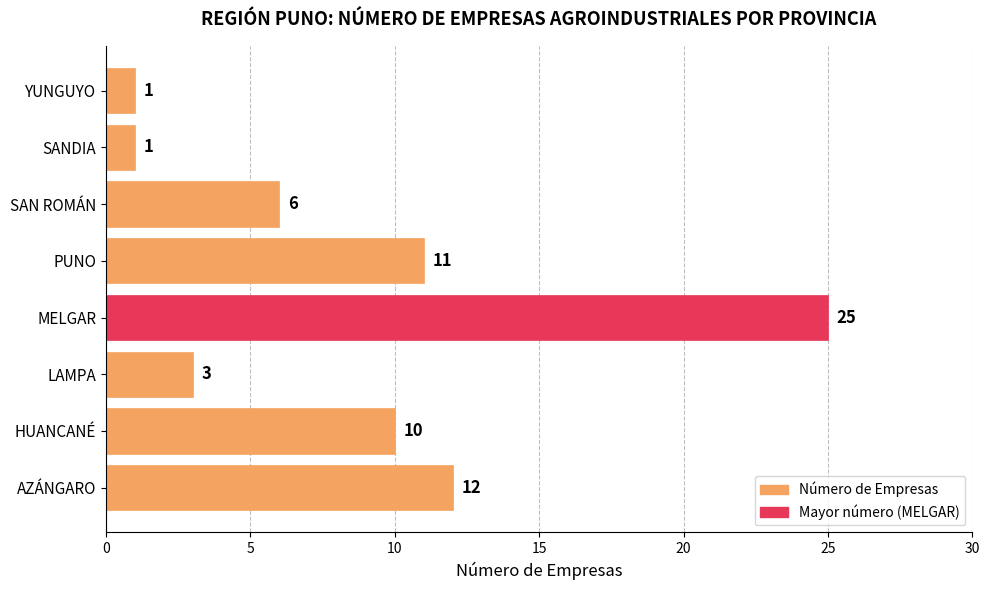

What is the ratio of the value at MELGAR to the value at SAN ROMÁN?

4.2